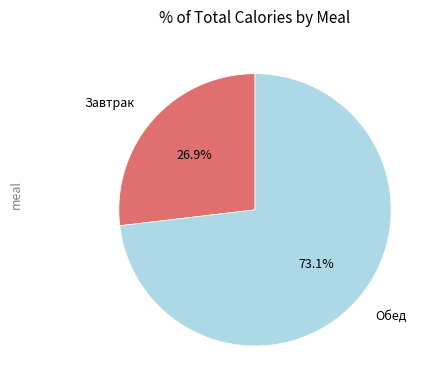

Does Завтрак account for over 50% of the chart?

No